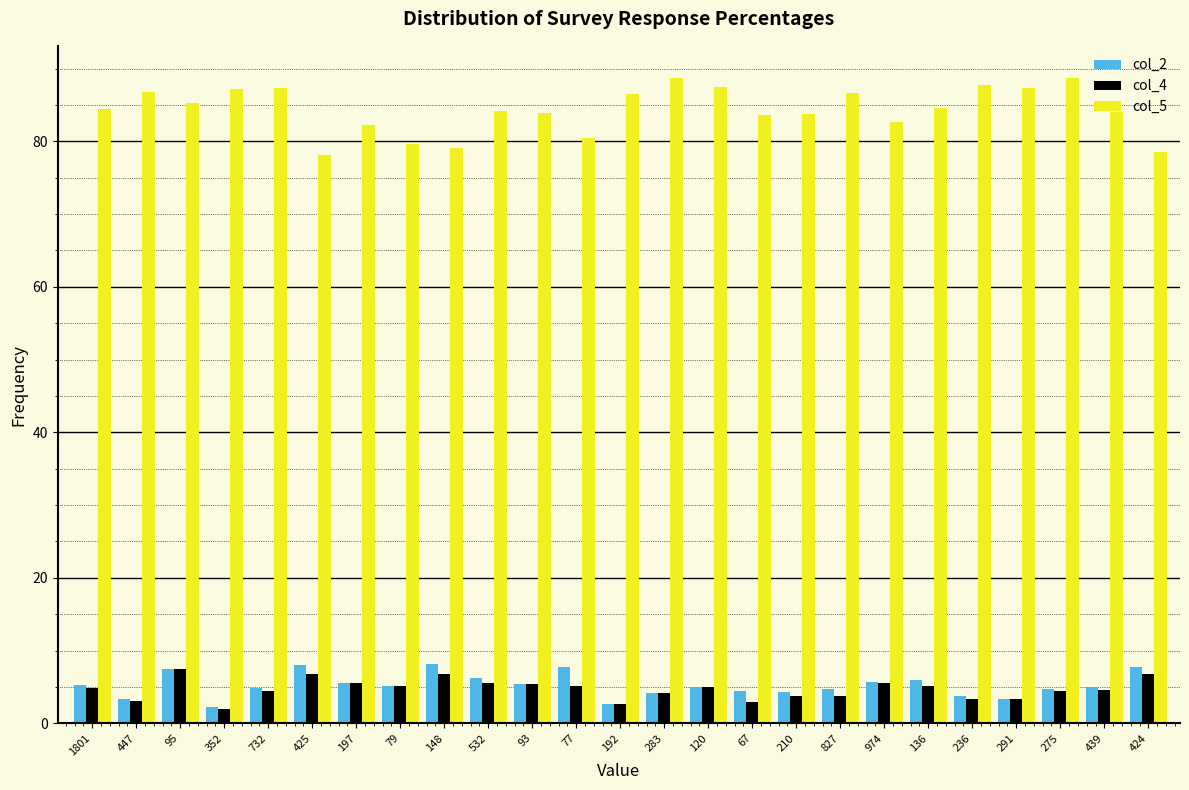

What is the sum of all col_5 values?

2109.2